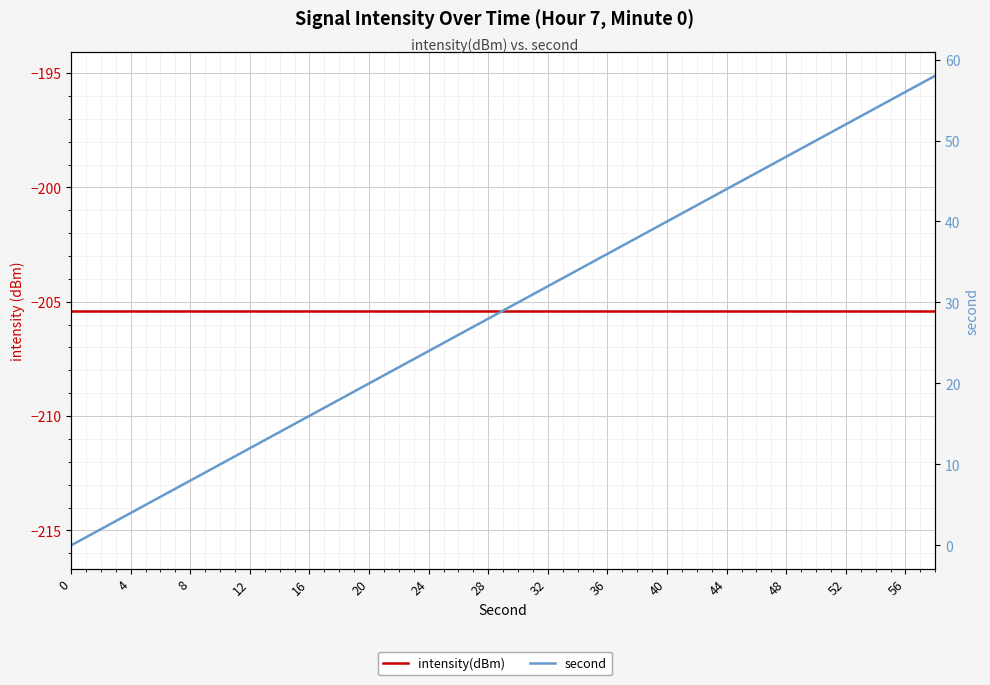

What is the average value of the second series?

29.0